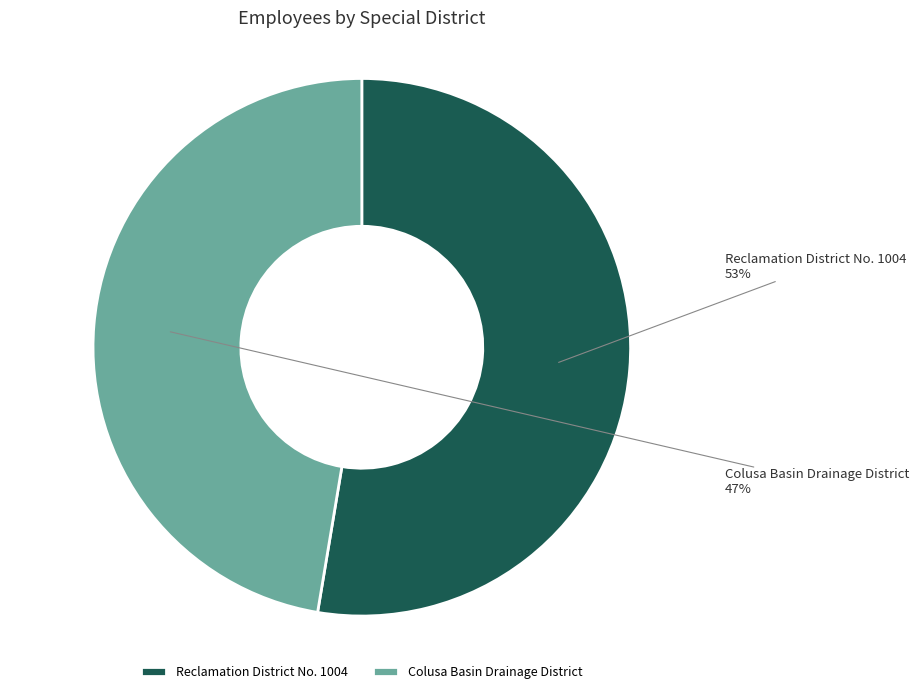

True or false: Reclamation District No. 1004 accounts for 41% of the total.

False